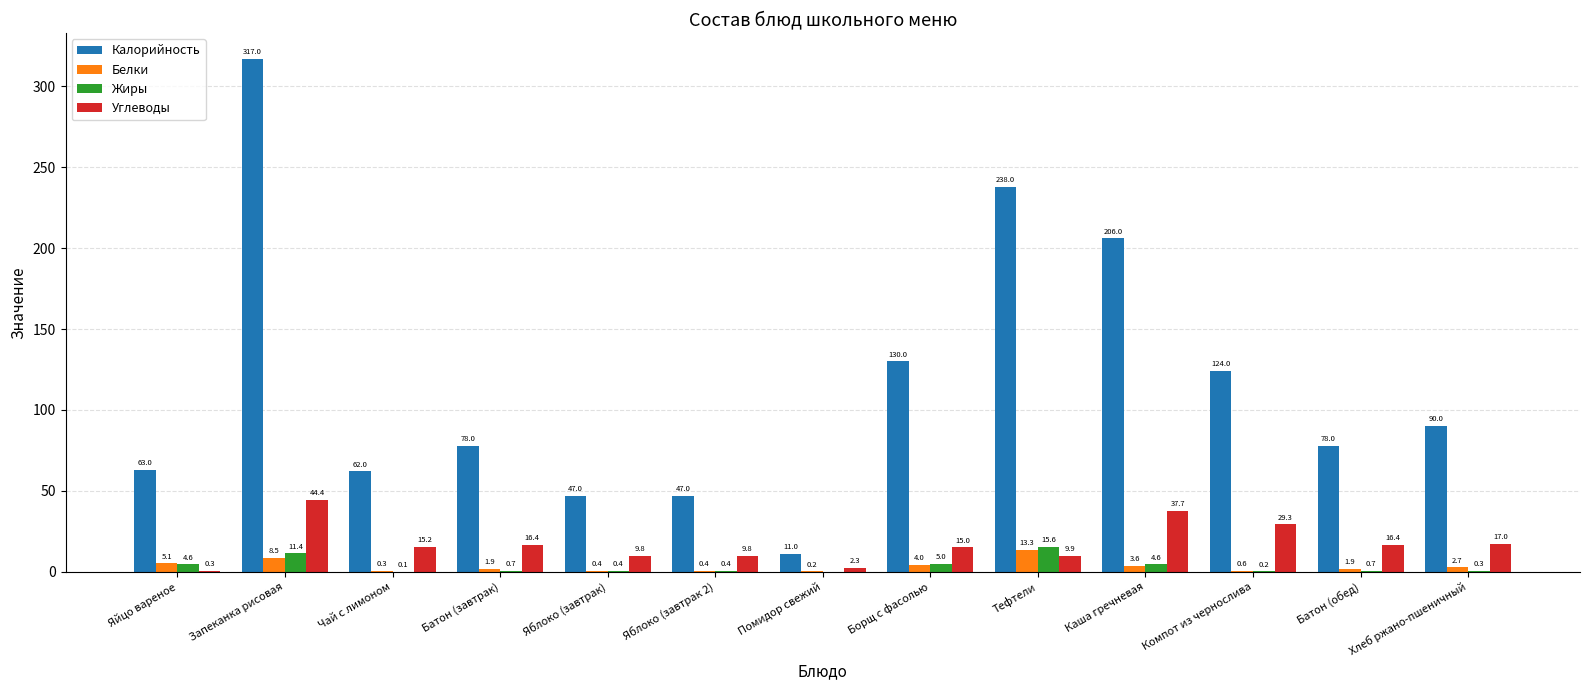

True or false: Калорийность has a value of 47.0 at Яблоко (завтрак 2).

True